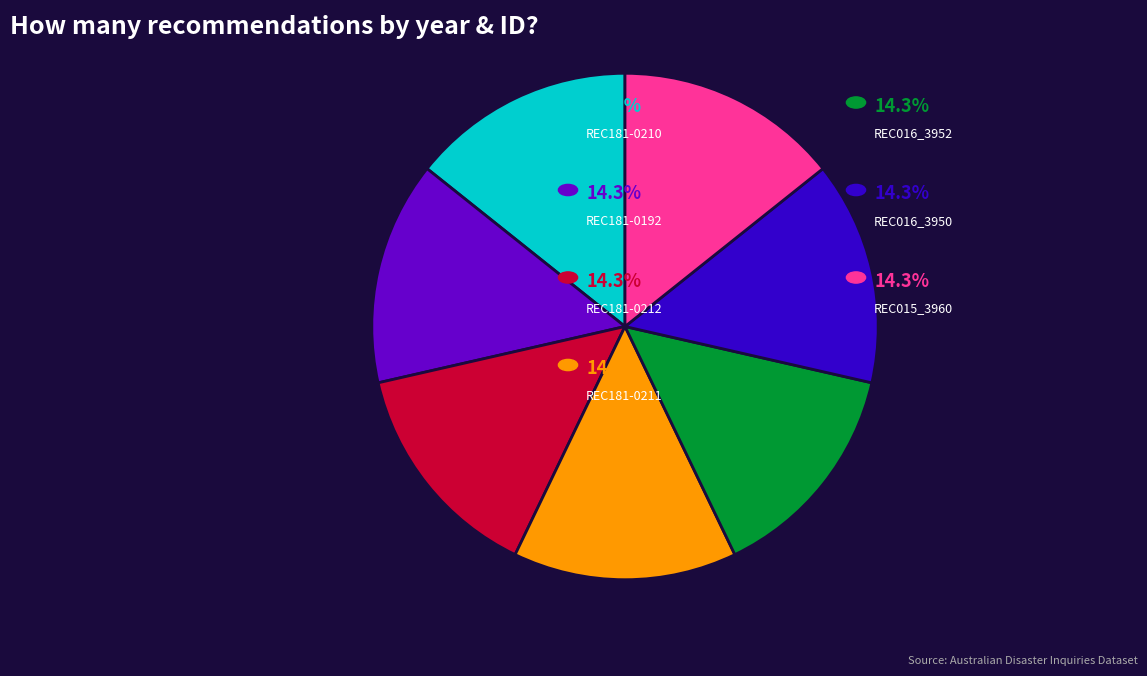

How many slices are in this pie chart?

7